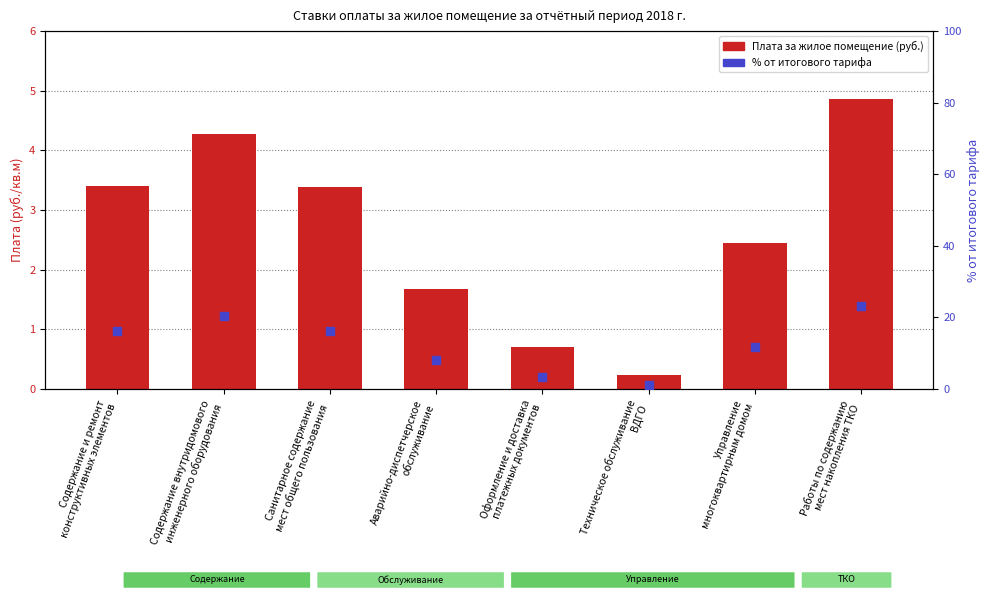

At which category is the sum across all series the highest?

Работы по содержанию
мест накопления ТКО